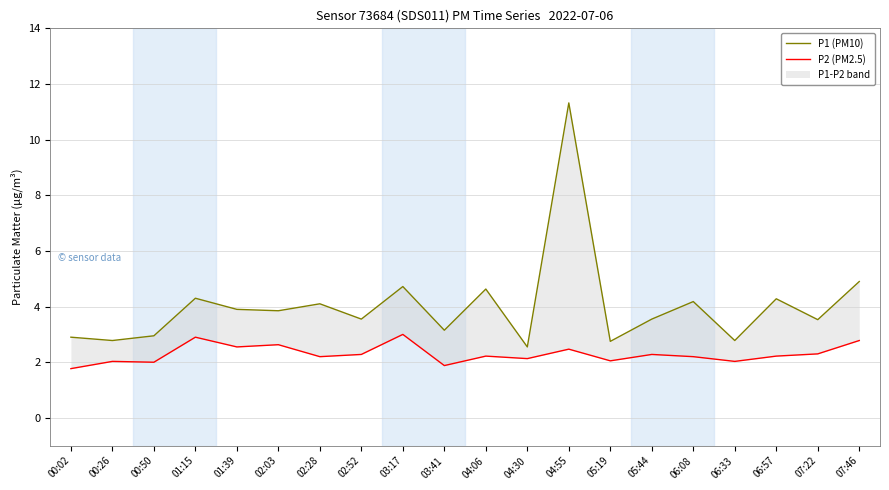

What are all the series names shown in the legend?

P1 (PM10), P2 (PM2.5)